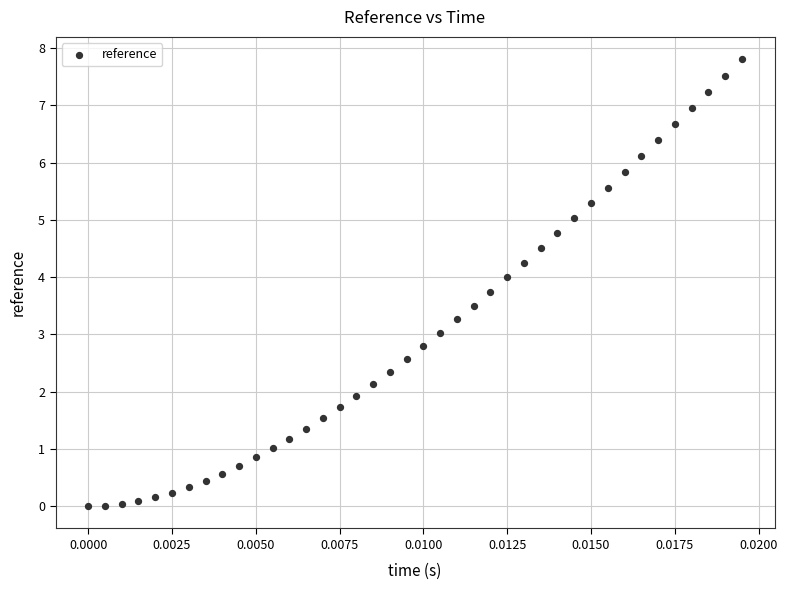

What is the range of Y values (max minus min)?

7.8